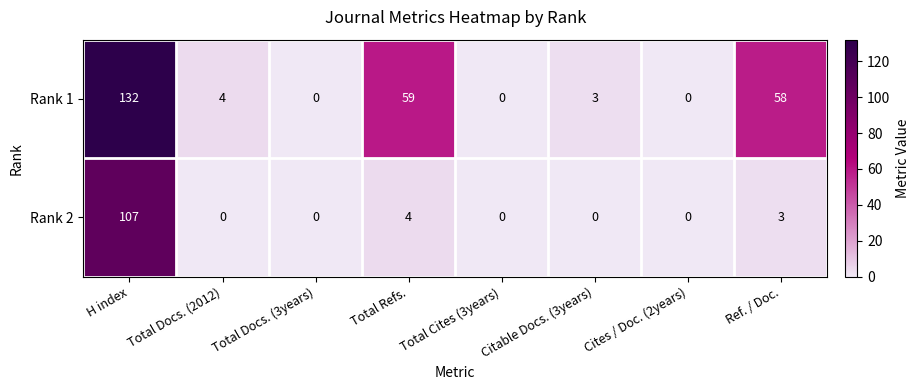

Which series has the widest spread of values?

Rank 1